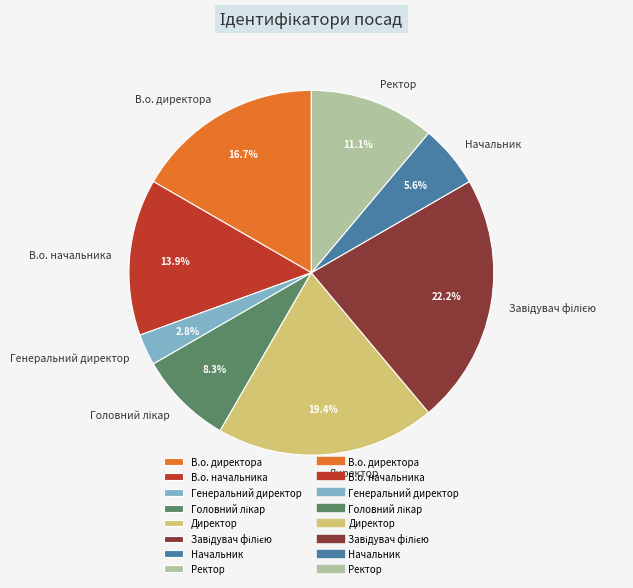

What is the total percentage of Директор and В.о. начальника?

33.3%